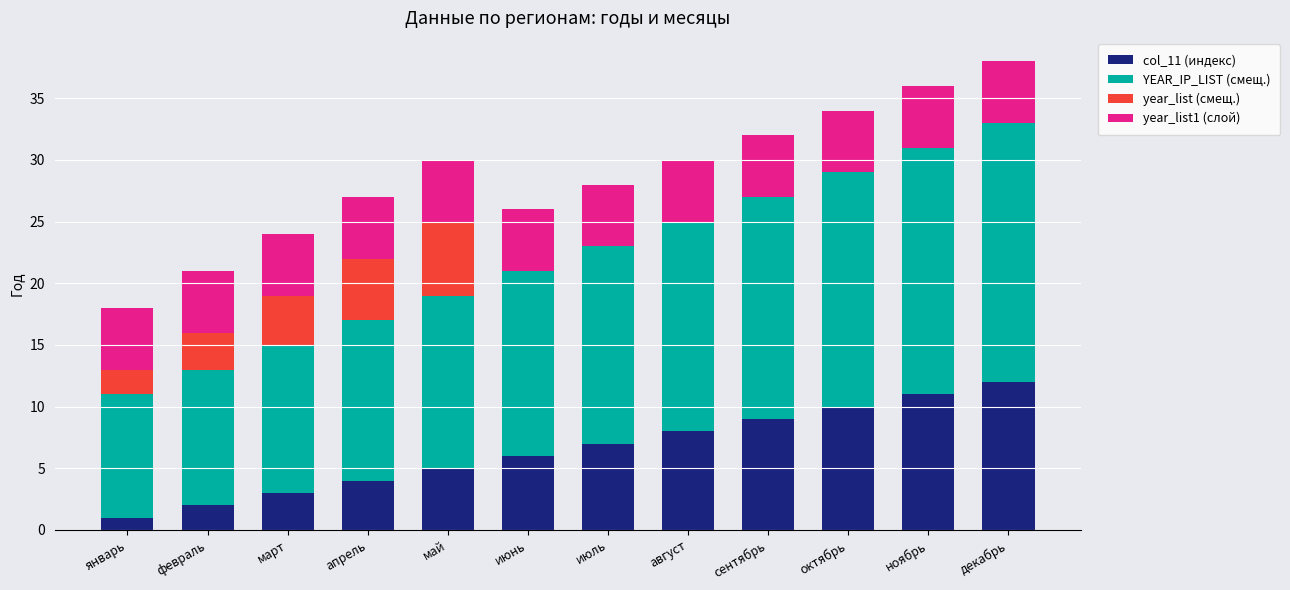

What is the total value across all series at январь?

18